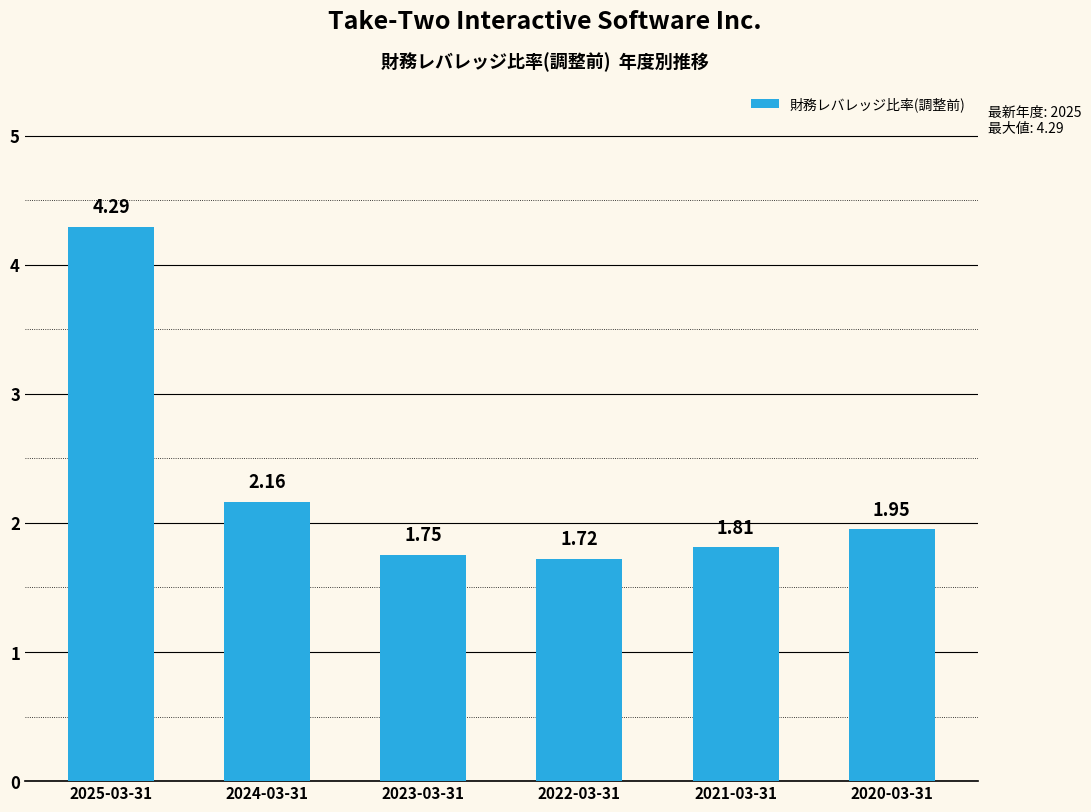

How many bars are there in total?

6